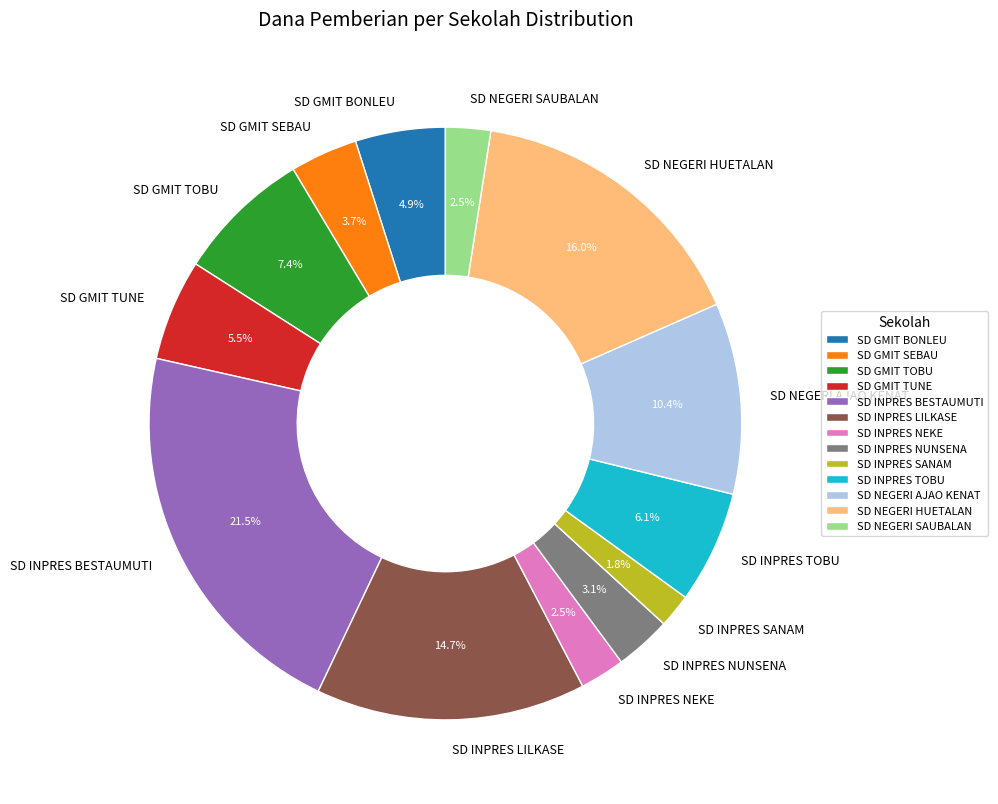

Between SD INPRES BESTAUMUTI and SD GMIT TUNE, which is larger?

SD INPRES BESTAUMUTI